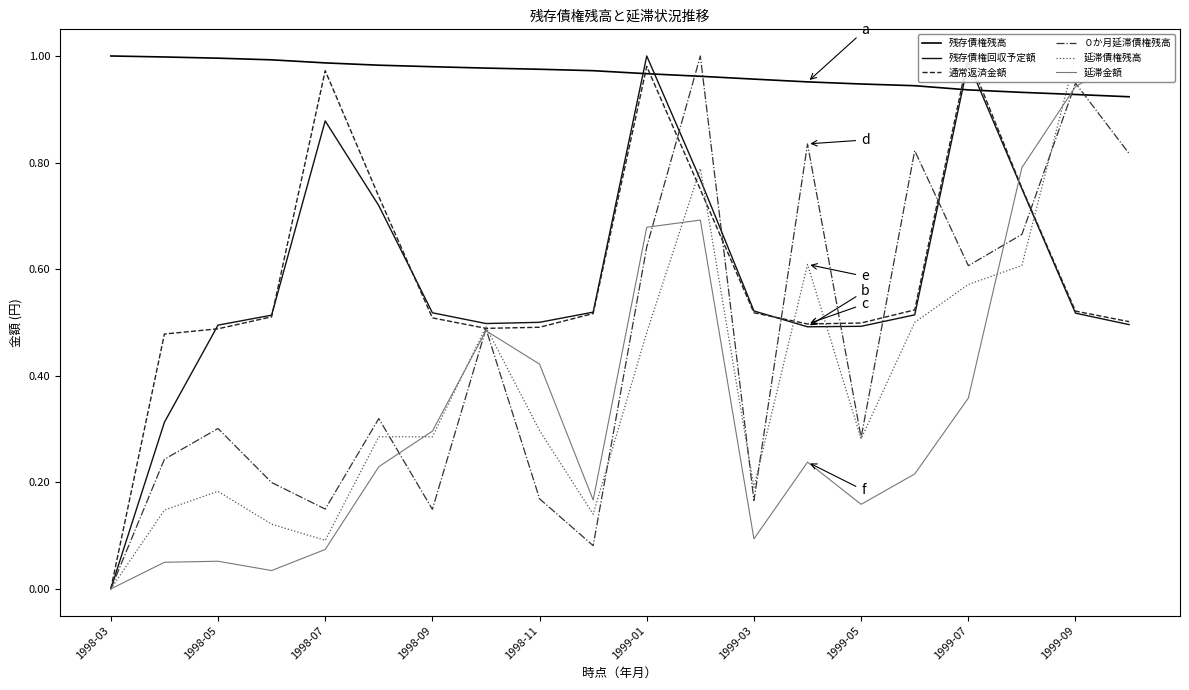

Is this an area chart (filled region under the line)?

No